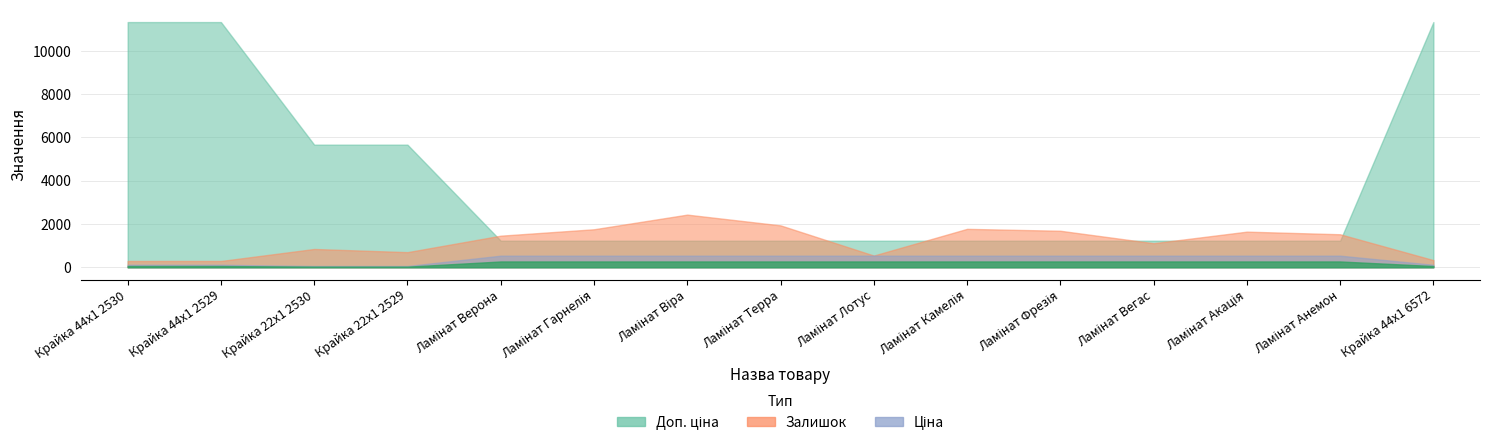

What is the label of the 5th point from the right?

Ламінат Фрезія